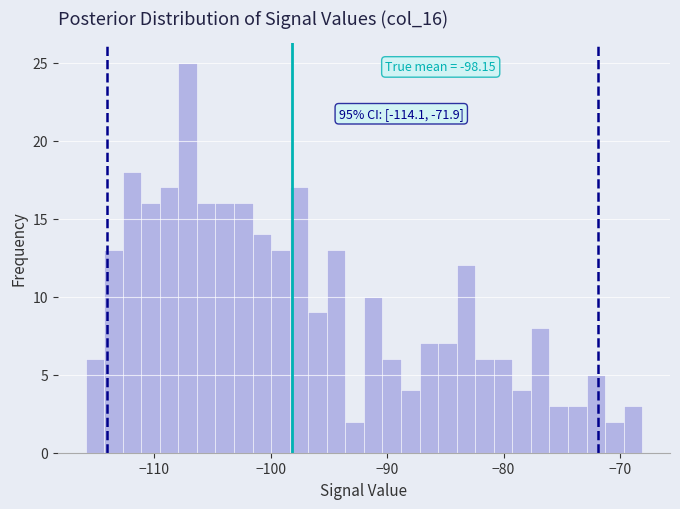

Read against the x-axis, roughly where is the centre of the tallest bar?

-107